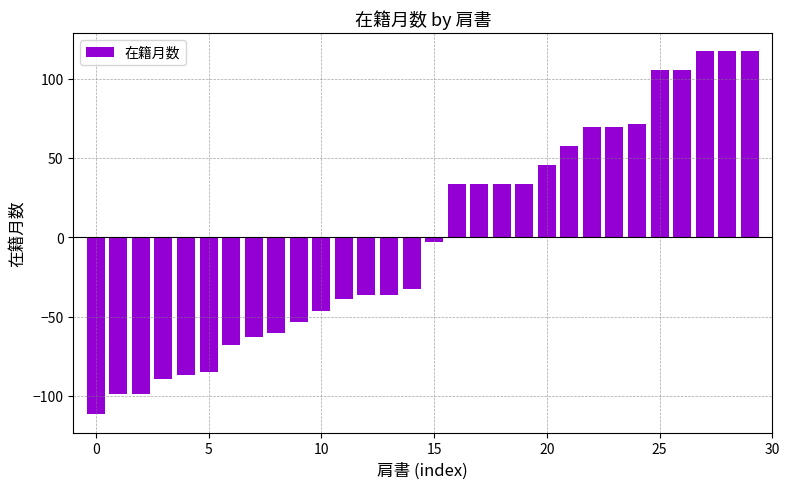

What is the value of the 22nd bar from the left?

57.3